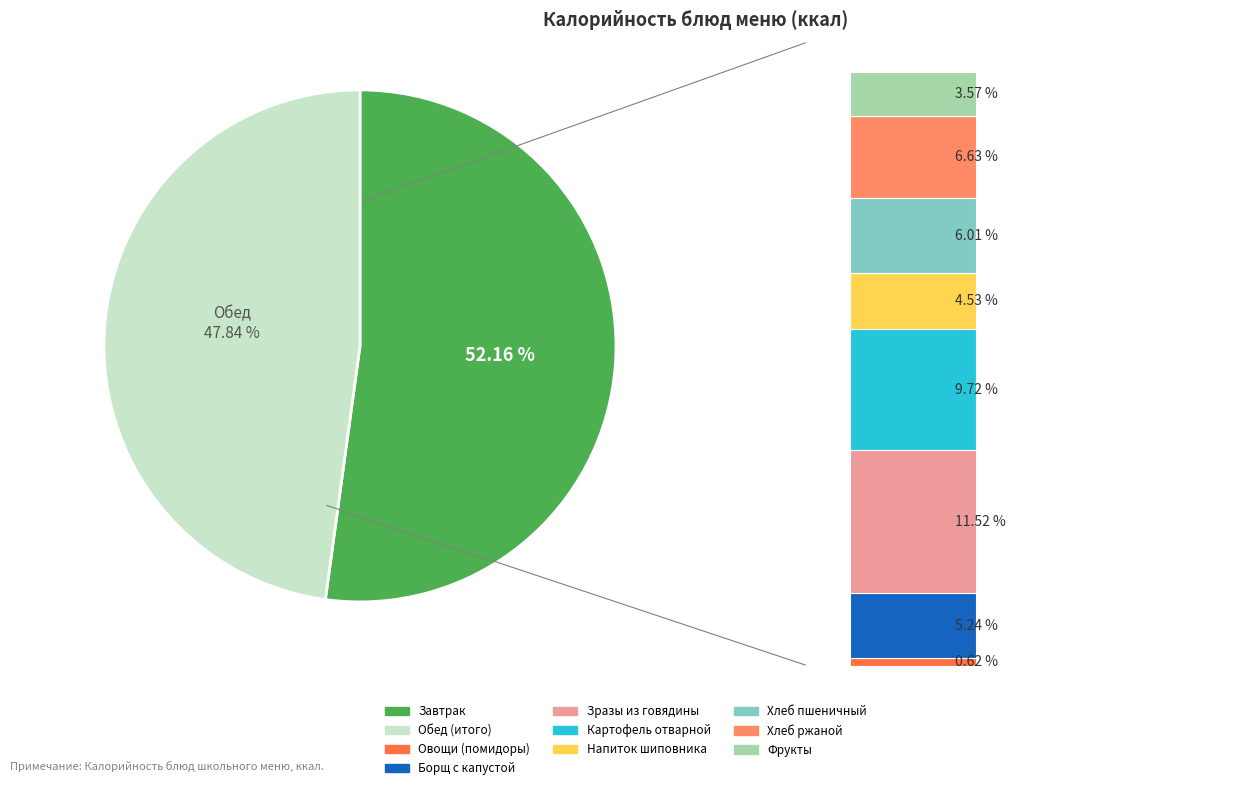

Do МАСЛО СЛИВОЧНОЕ and НАПИТОК ИЗ ПЛОДОВ ШИПОВНИКА together represent more than half of the pie?

No